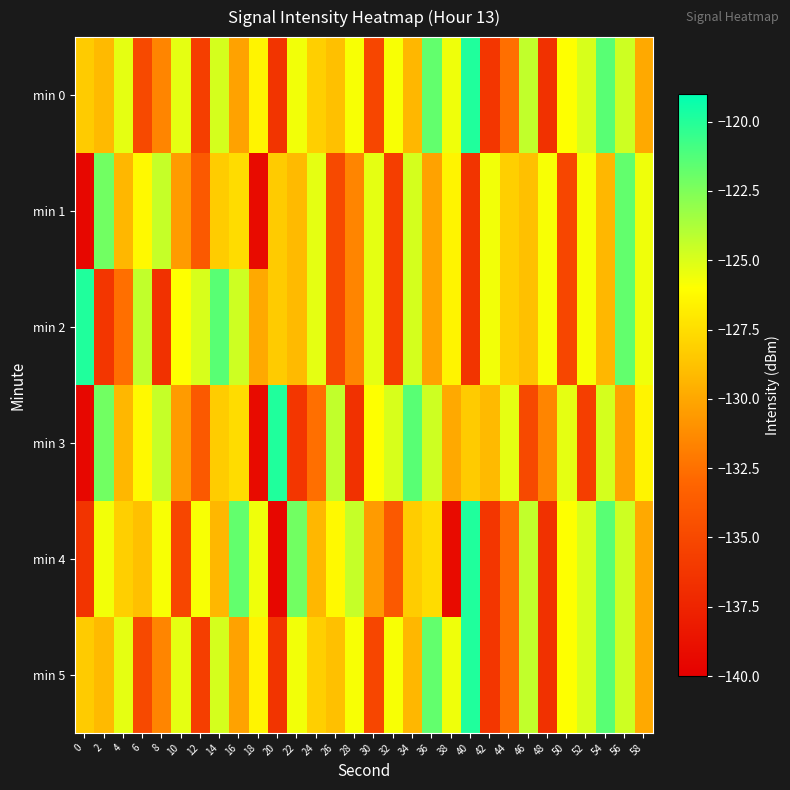

What is the smallest value displayed?

-139.4